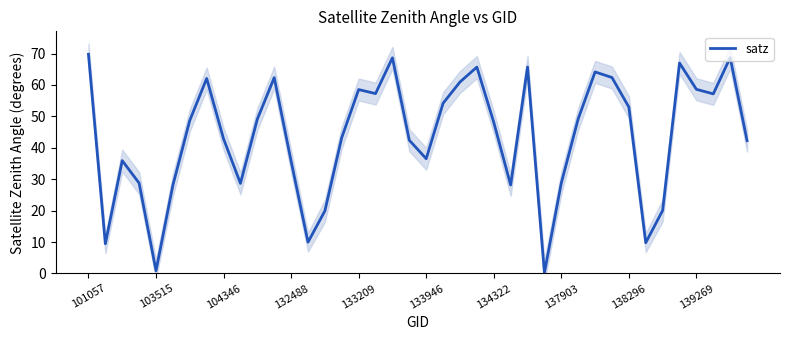

True or false: the data has more than 2 interior local peaks.

True